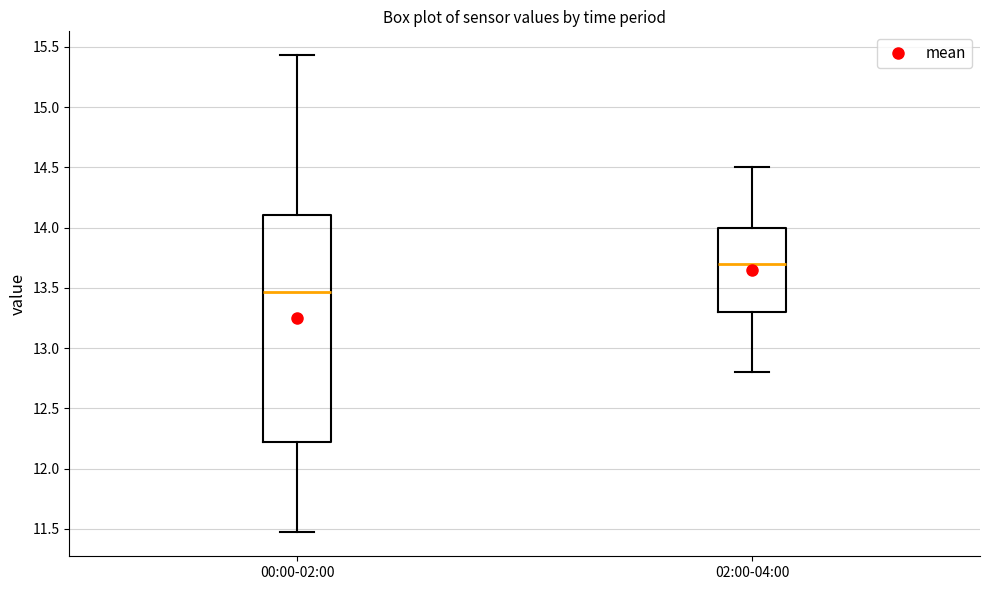

Which box has the highest median line?

02:00-04:00